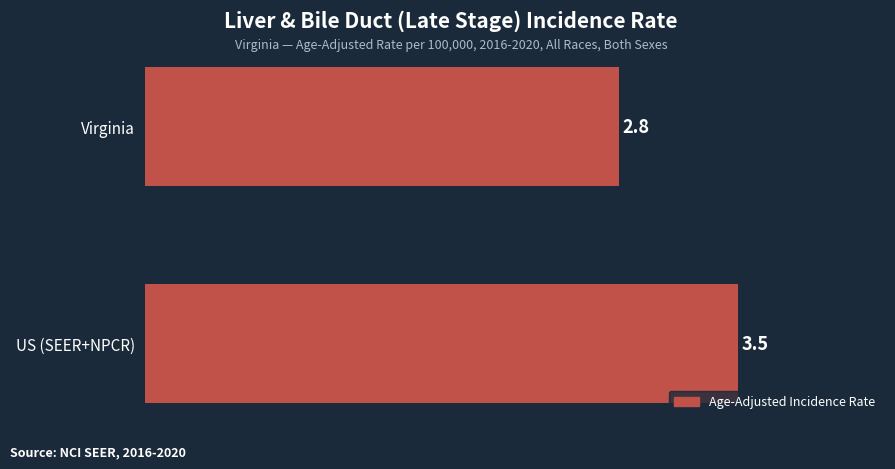

What is the difference between the maximum and minimum values?

0.7